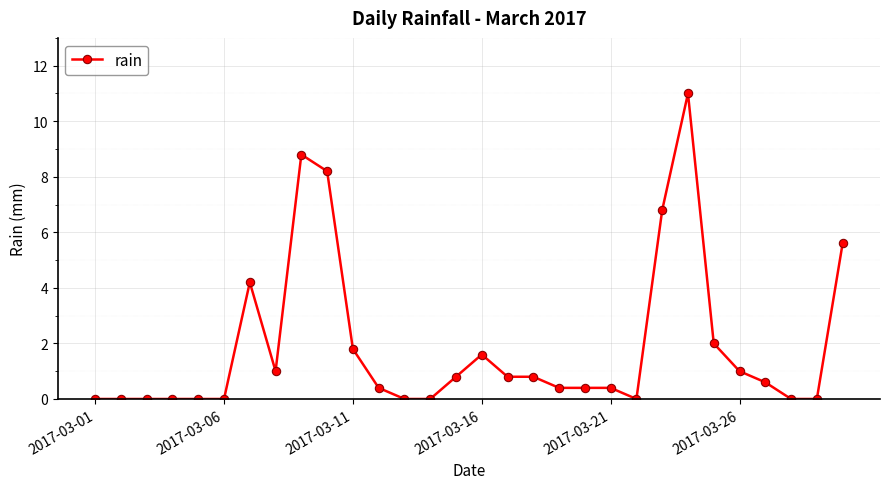

How many series are shown in this chart?

1